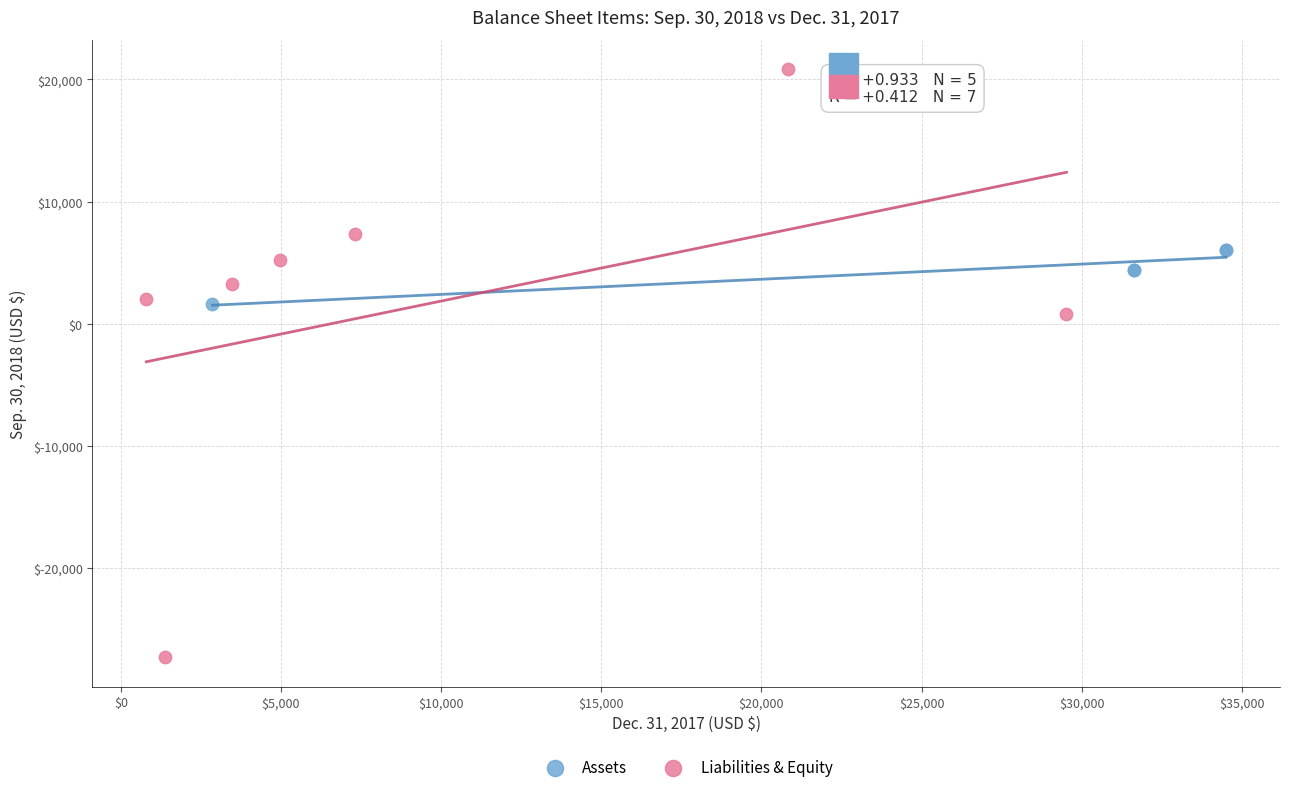

Which series contains the lowest Y value?

Liabilities & Equity